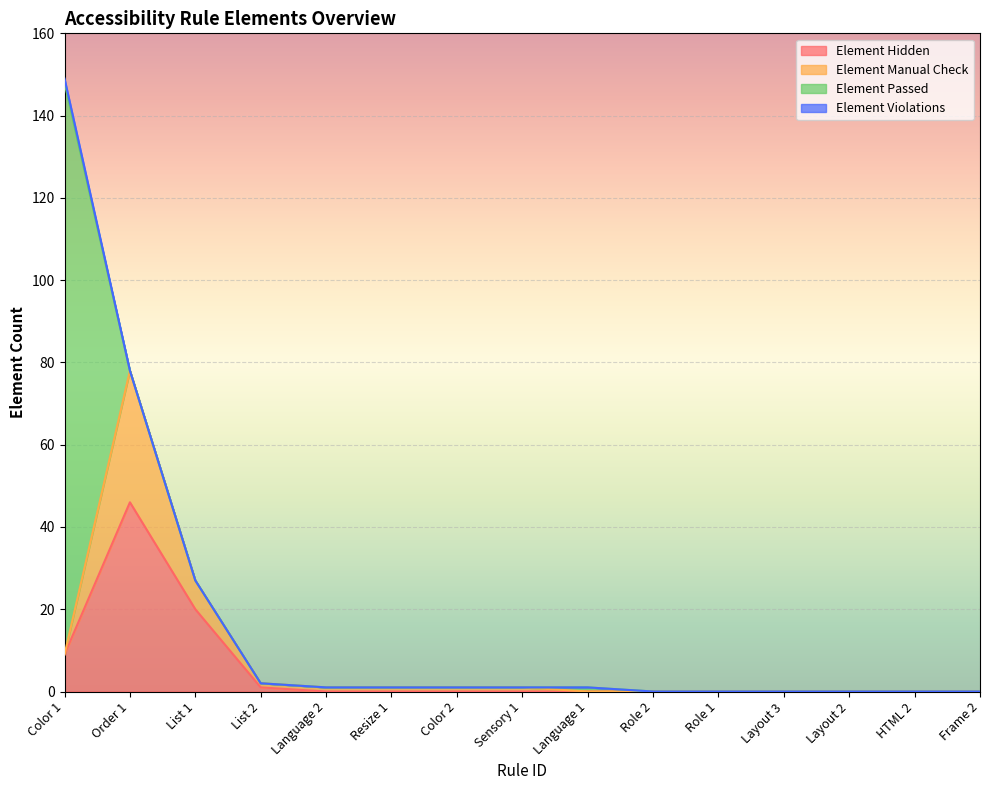

How many data points does each series have?

15